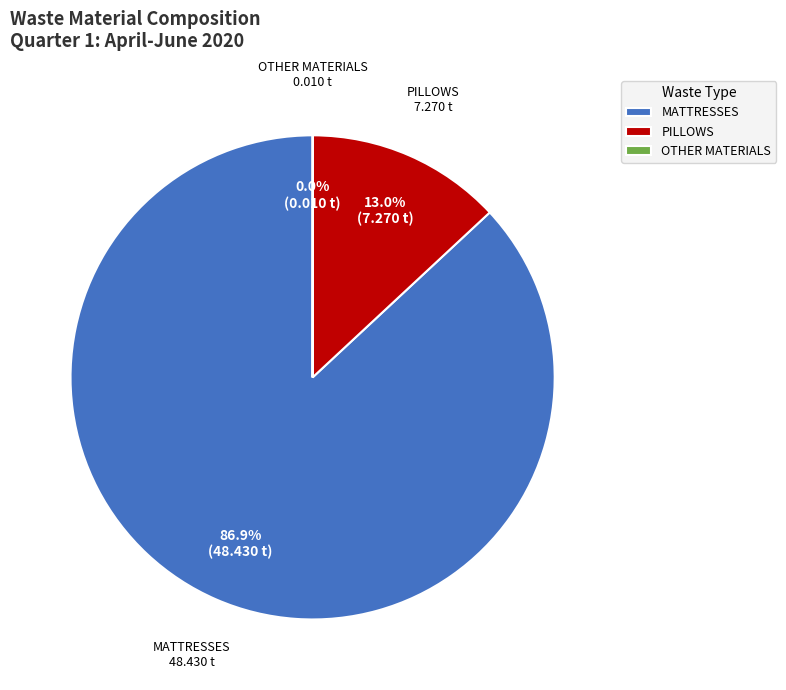

Which slice represents more than half of the pie?

MATTRESSES